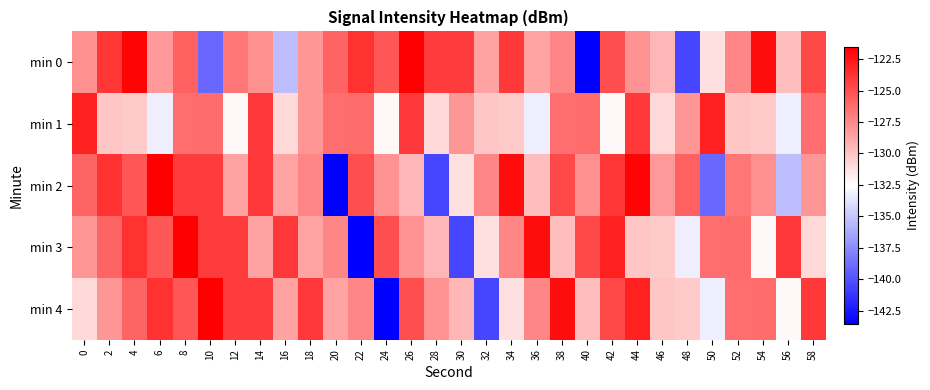

At how many categories does at least one series exceed -135?

30